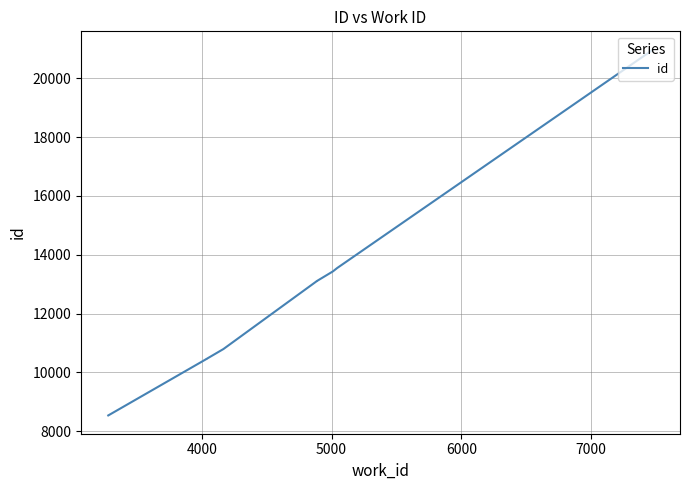

How many values exceed 13107?

4